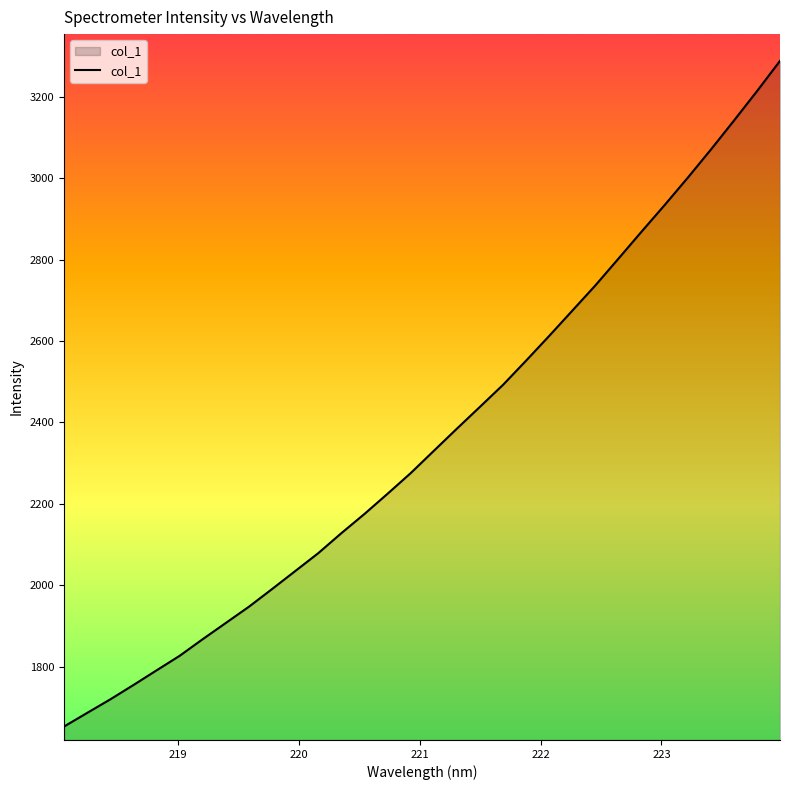

What is the greatest value displayed?

3289.1